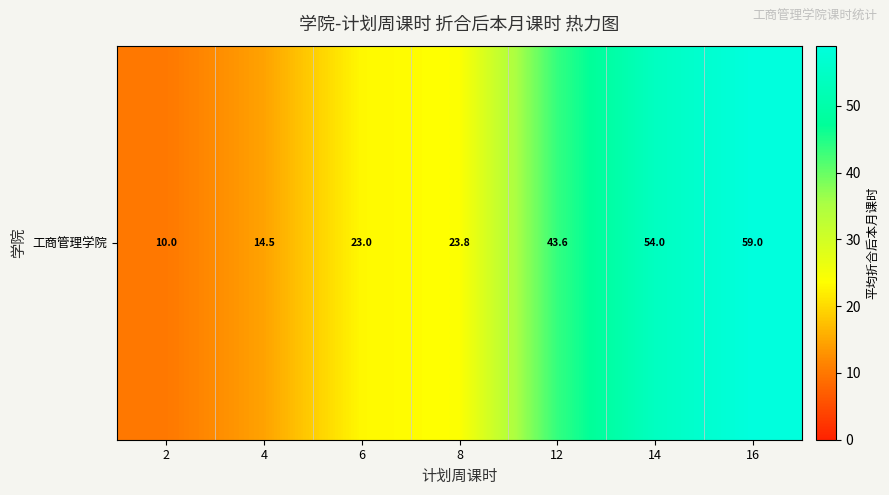

How many data points are less than 23?

2